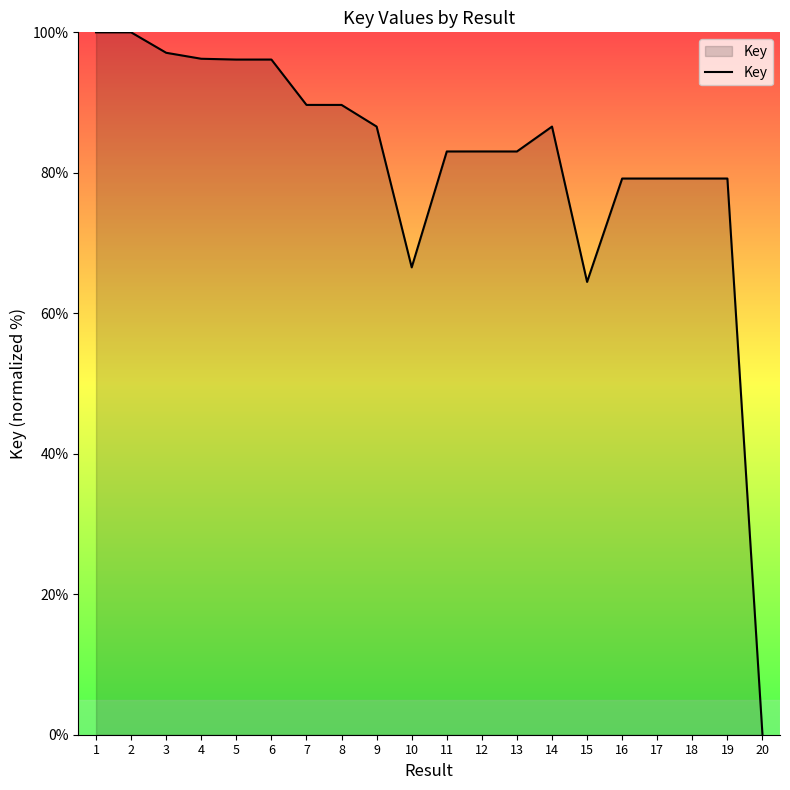

Read the value at 18.

79.2